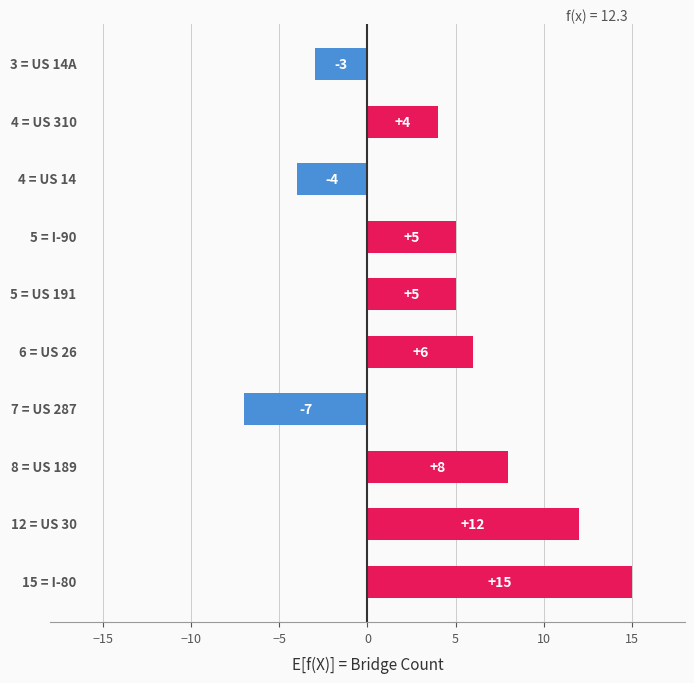

What is the average value?

4